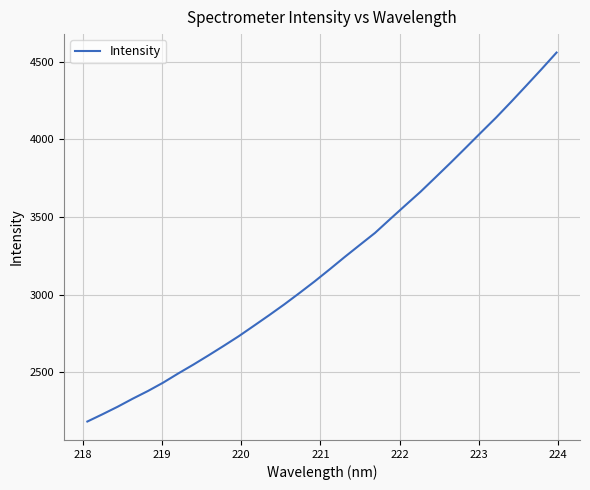

Reading left to right, extract all data points from this chart.

2183.9	2230.7	2279.1	2331.1	2380.4	2433.9	2493.2	2550.2	2609.6	2670.6	2733.2	2800.2	2867.8	2937.4	3010.3	3084.9	3163.0	3243.0	3320.6	3397.6	3486.7	3574.6	3661.7	3755.2	3849.4	3945.7	4043.1	4139.3	4240.9	4345.0	4450.1	4557.7